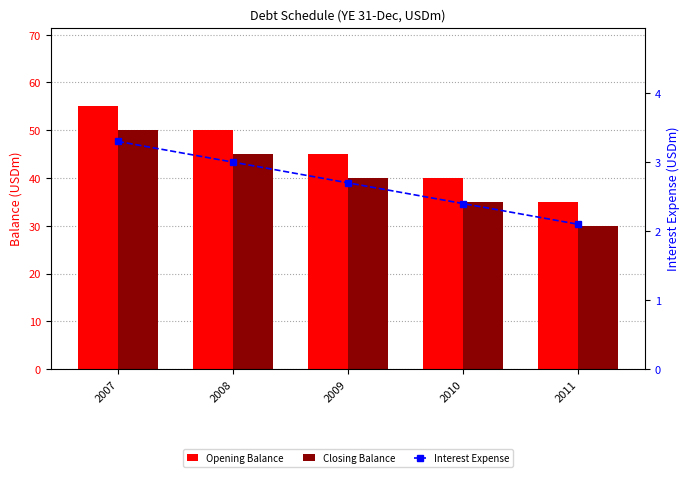

Reading right to left, extract all data points from this chart.

Opening Balance: 35.0	40.0	45.0	50.0	55.0
Closing Balance: 30.0	35.0	40.0	45.0	50.0
Interest Expense: 2.1	2.4	2.7	3.0	3.3